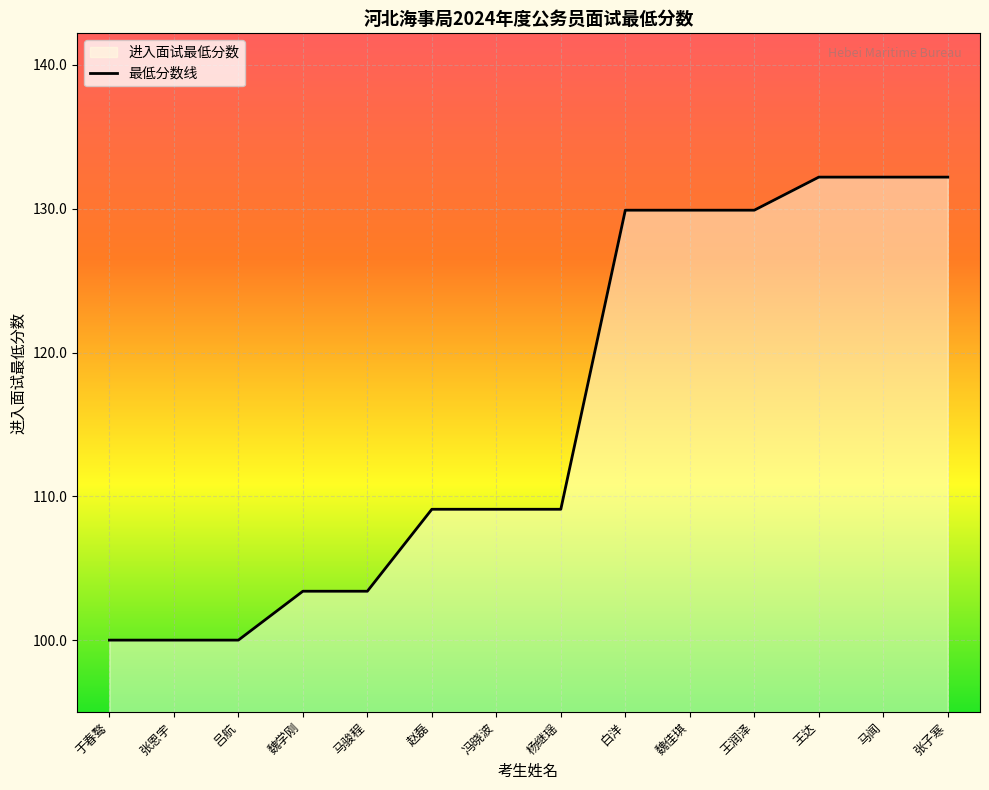

Reading left to right, what are all the values shown in this chart?

于春骜=100.0	张恩宇=100.0	吕航=100.0	魏学刚=103.4	马骏程=103.4	赵磊=109.1	冯晓波=109.1	杨继瑶=109.1	白洋=129.9	魏佳琪=129.9	王润泽=129.9	王达=132.2	马闻=132.2	张子寒=132.2